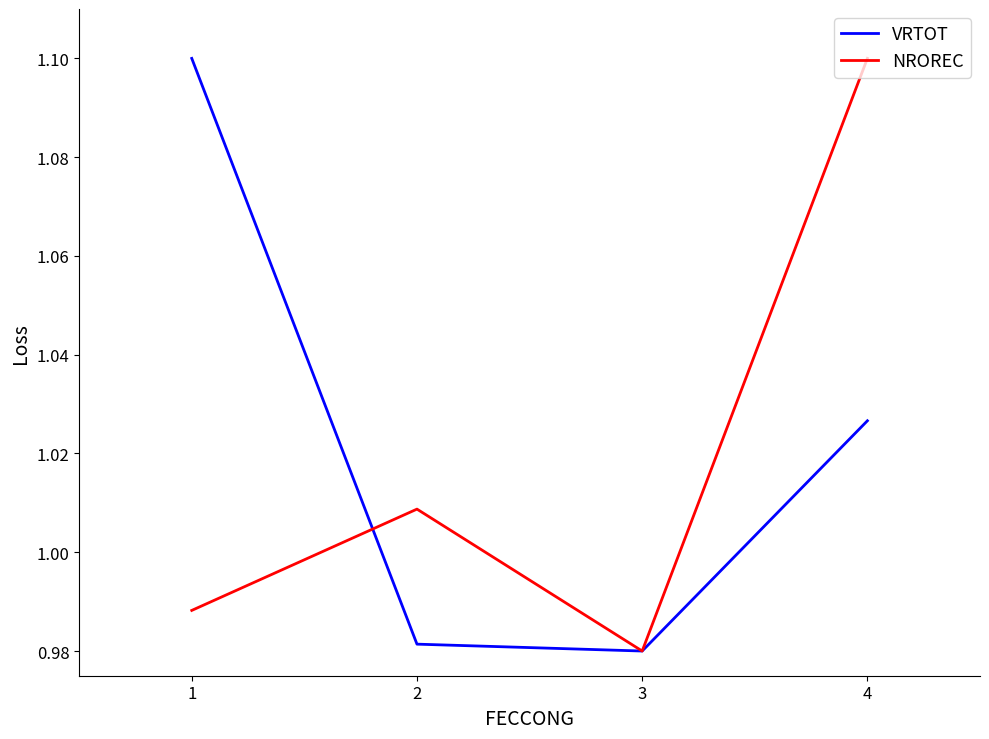

Which series ends up on top after the final intersection of NROREC and VRTOT?

NROREC